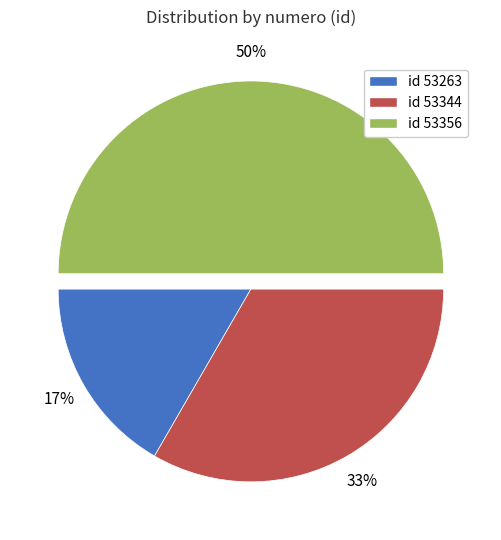

To the nearest percent, what is the average slice percentage?

33%